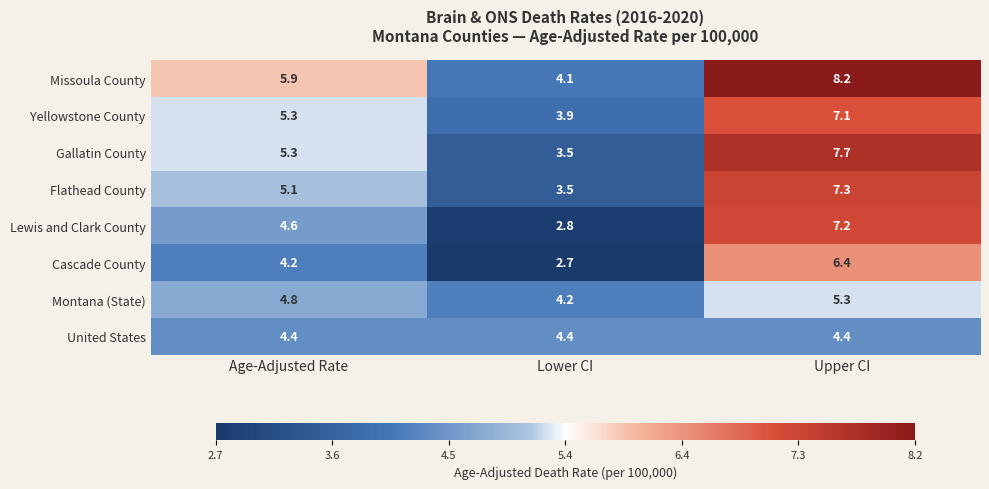

How many distinct data groups are displayed?

8